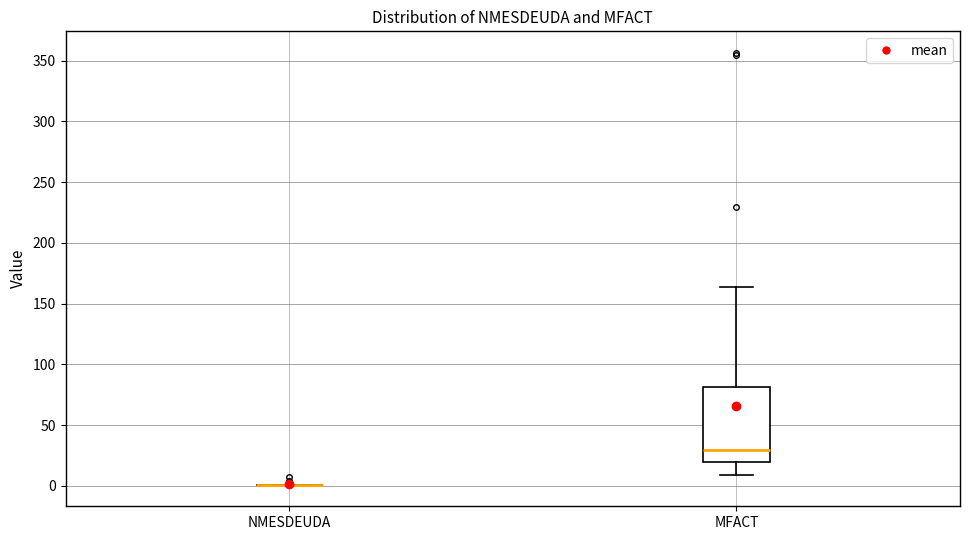

Which box is the tallest, from its lower edge to its upper edge?

MFACT